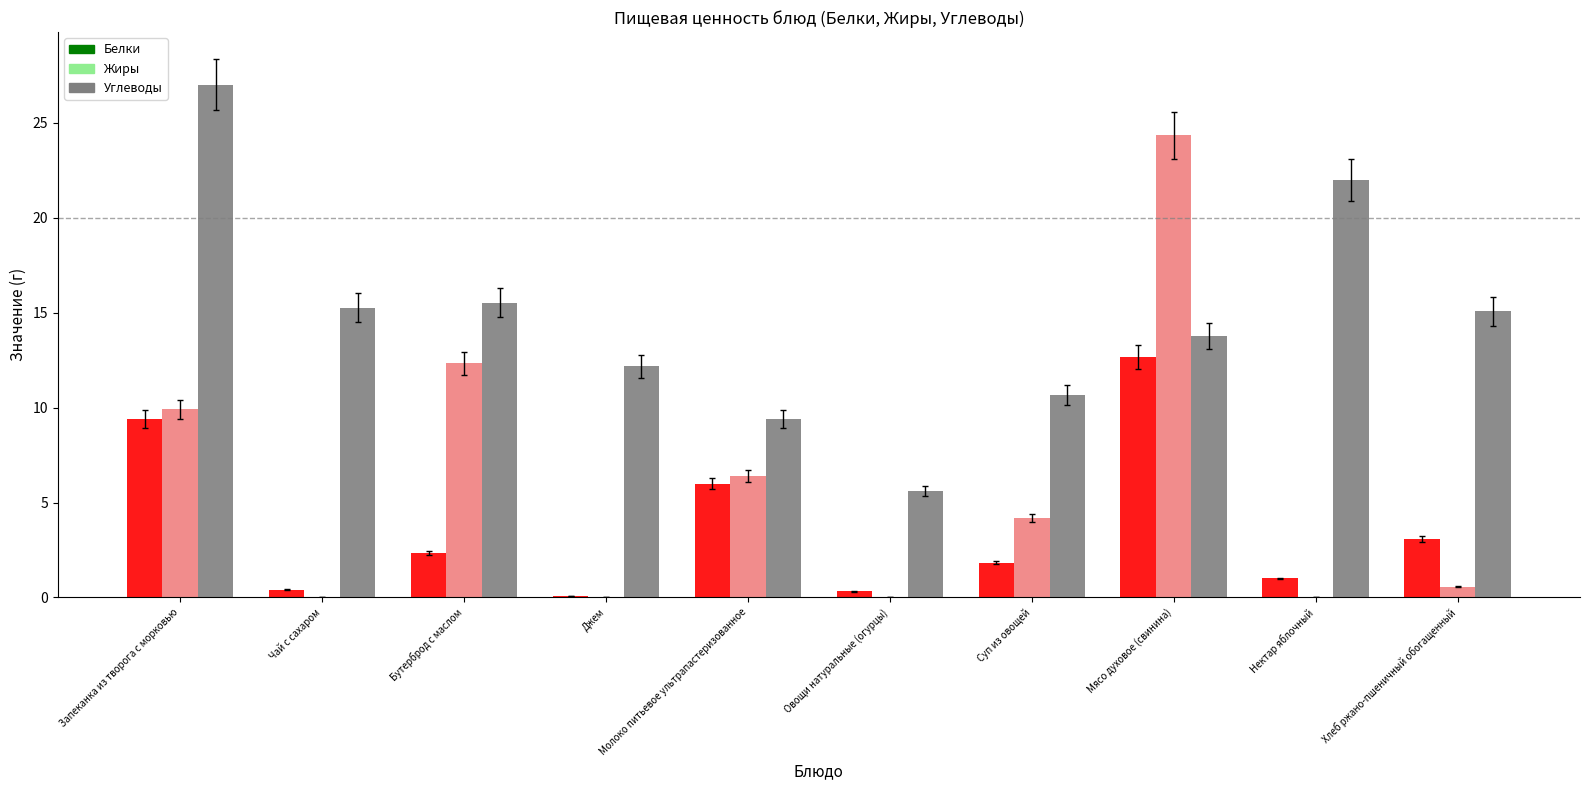

Which series has the widest spread of values?

Жиры